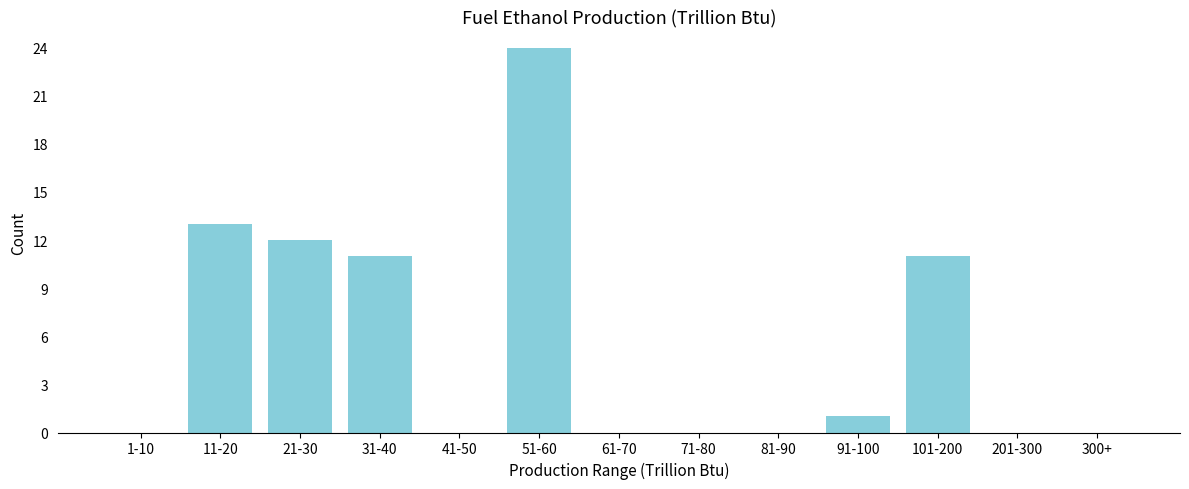

Reading right to left, what are all the values shown in this chart?

300+=0	201-300=0	101-200=11	91-100=1	81-90=0	71-80=0	61-70=0	51-60=24	41-50=0	31-40=11	21-30=12	11-20=13	1-10=0